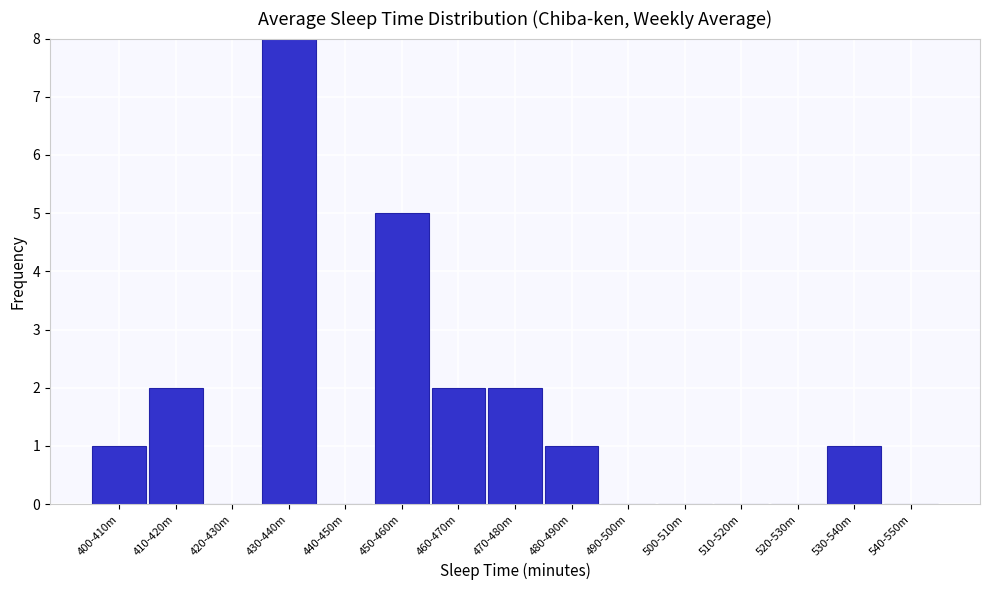

Reading left to right, transcribe all the data shown in this chart.

400-410m=1	410-420m=2	420-430m=0	430-440m=8	440-450m=0	450-460m=5	460-470m=2	470-480m=2	480-490m=1	490-500m=0	500-510m=0	510-520m=0	520-530m=0	530-540m=1	540-550m=0